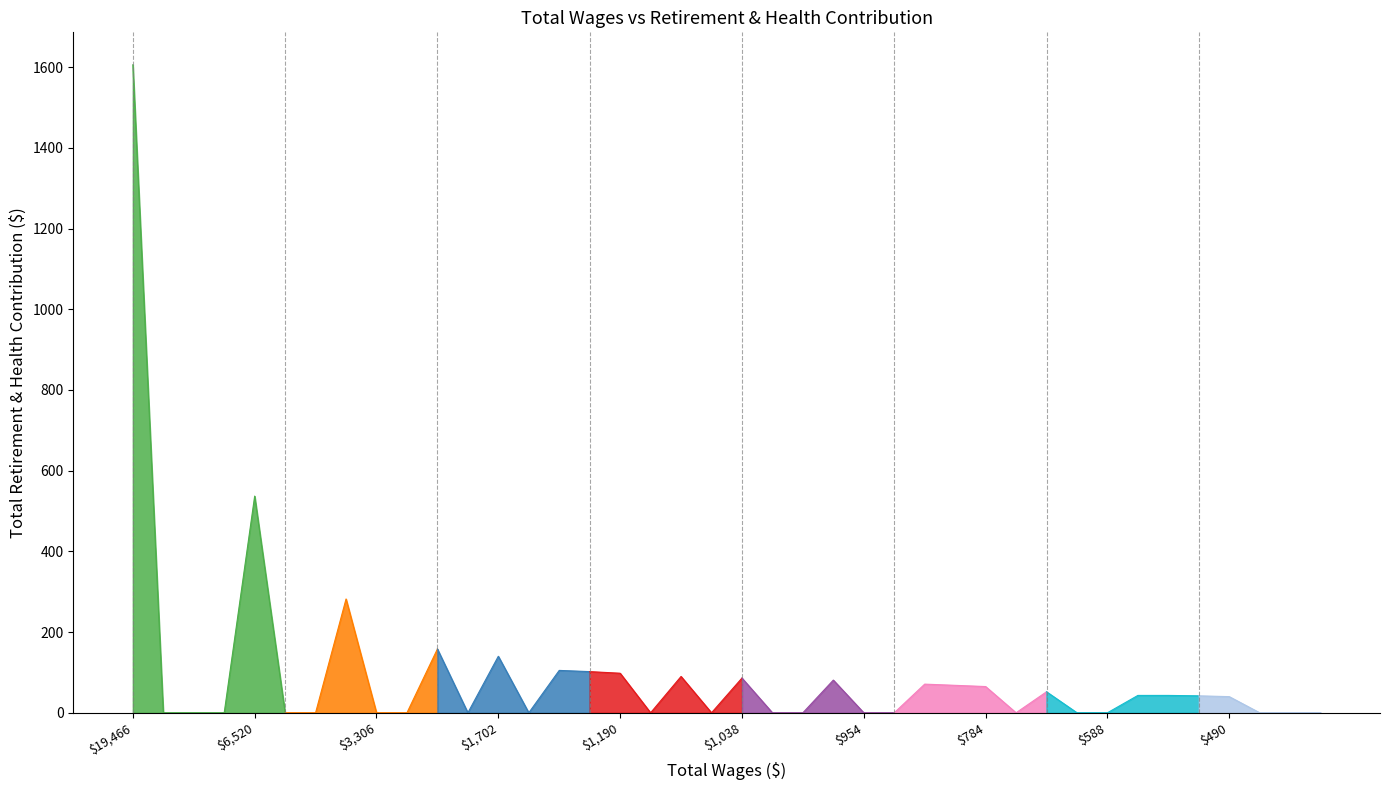

Reading left to right, transcribe all the data shown in this chart.

19466=1606	8852=0	7611=0	7112=0	6520=537	6319=0	3868=0	3422=282	3306=0	3168=0	2754=158	2626=0	1702=140	1622=0	1270=105	1234=102	1190=98	1172=0	1096=90	1073=0	1038=86	1038=0	998=0	976=81	954=0	918=0	860=71	820=68	784=65	664=0	624=52	624=0	588=0	526=43	526=43	508=42	490=40	468=0	450=0	410=0